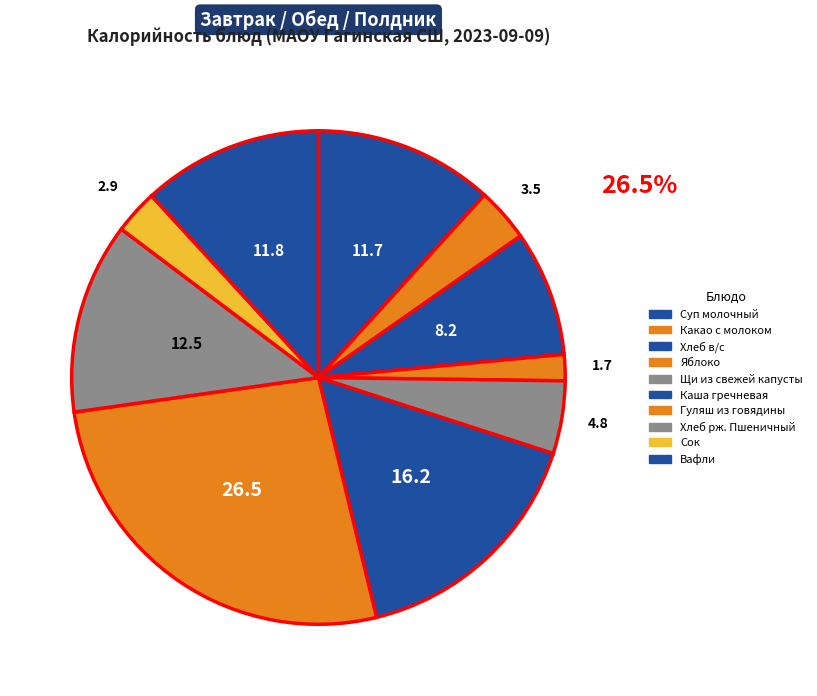

Is Сок the majority of the pie?

No